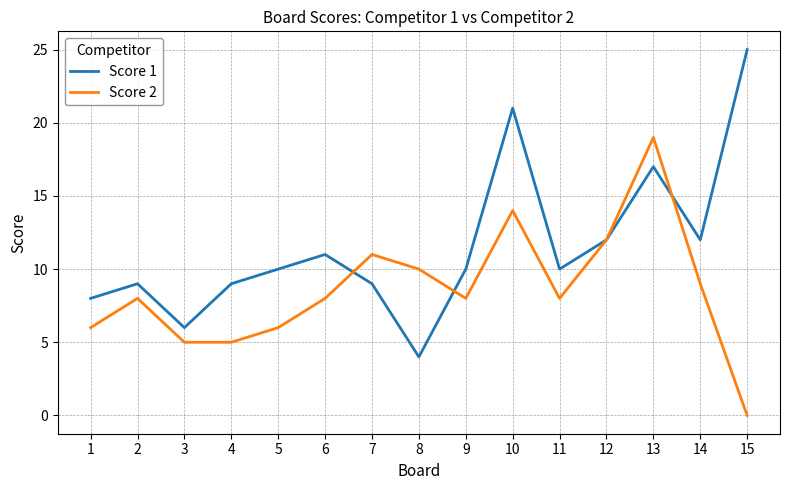

Is the value of Score 1 at 5 greater than the value of Score 2 at 10?

No